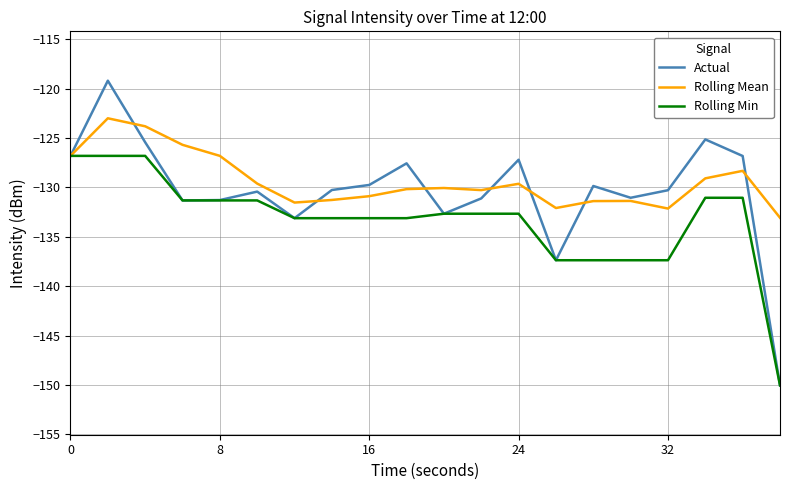

What is the minimum value for Rolling Mean?

-133.1